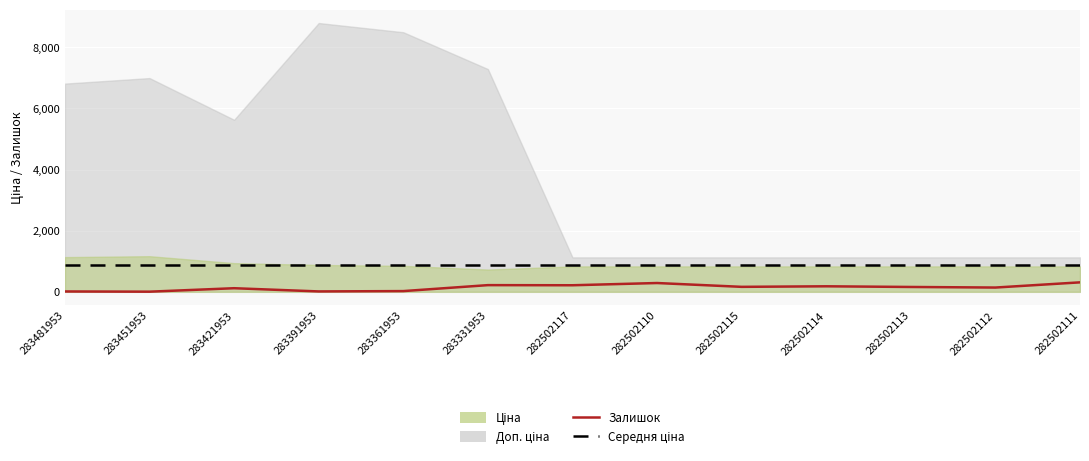

The value of Середня ціна at 283451953 is 886.4. True or false?

True